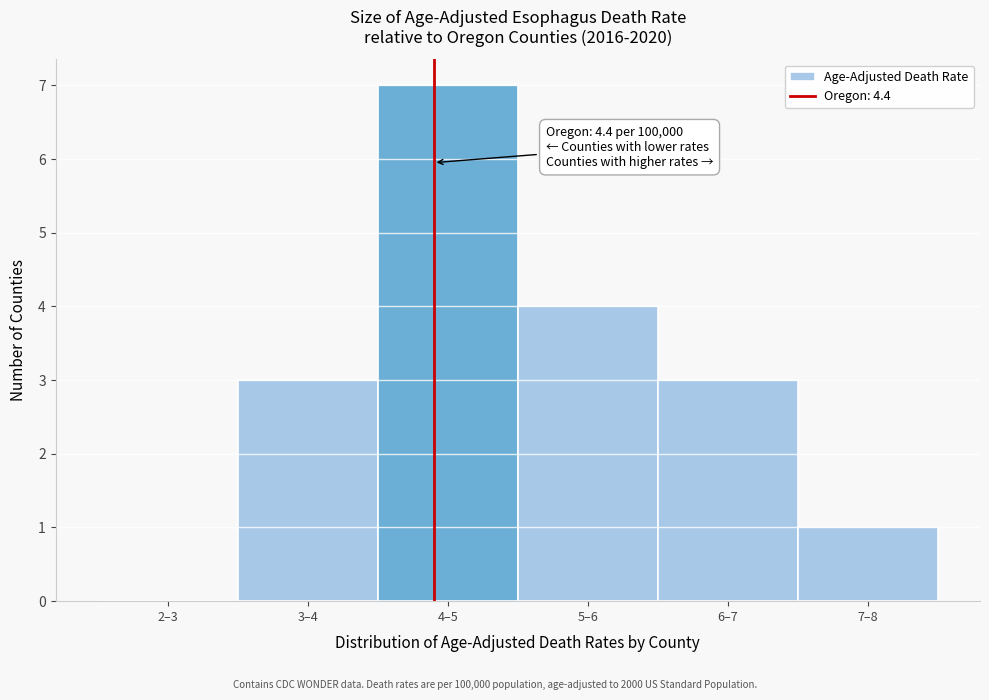

Reading left to right, extract all data points from this chart.

2–3=0	3–4=3	4–5=7	5–6=4	6–7=3	7–8=1